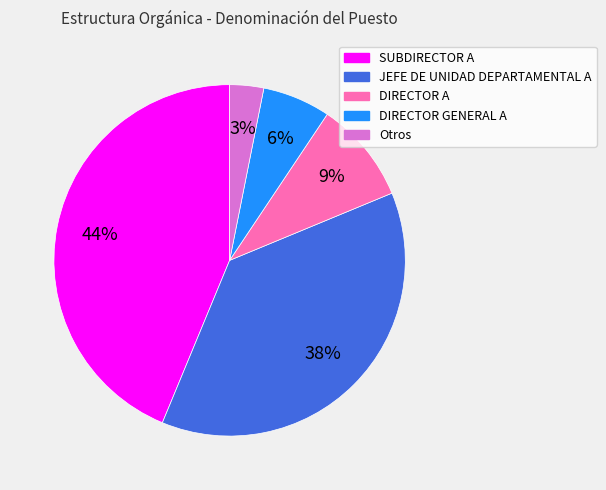

To the nearest percent, what is the average slice percentage?

20%